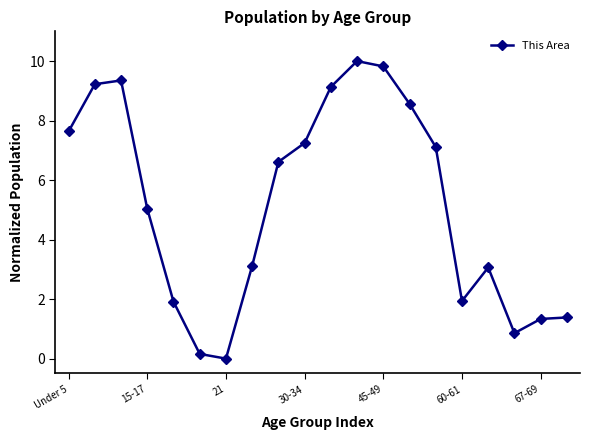

What is the difference between the maximum and minimum values?

10.0